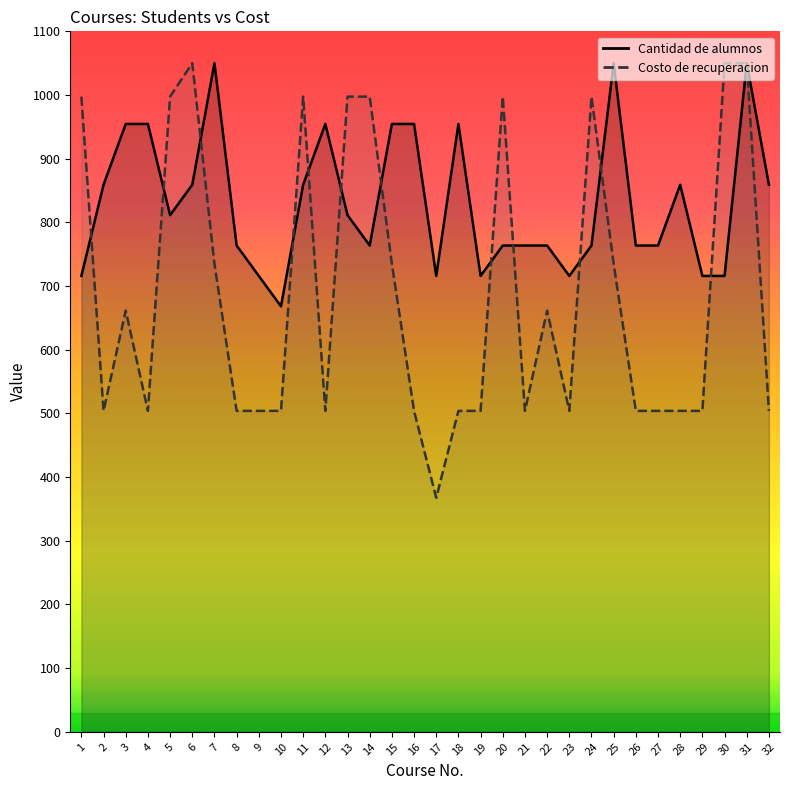

True or false: Cantidad de alumnos and Costo de recuperacion intersect in this chart.

True